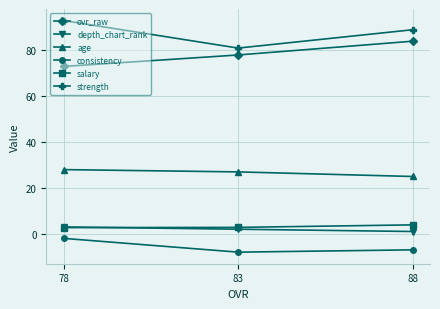

Does the chart display data point markers on the line(s)?

Yes